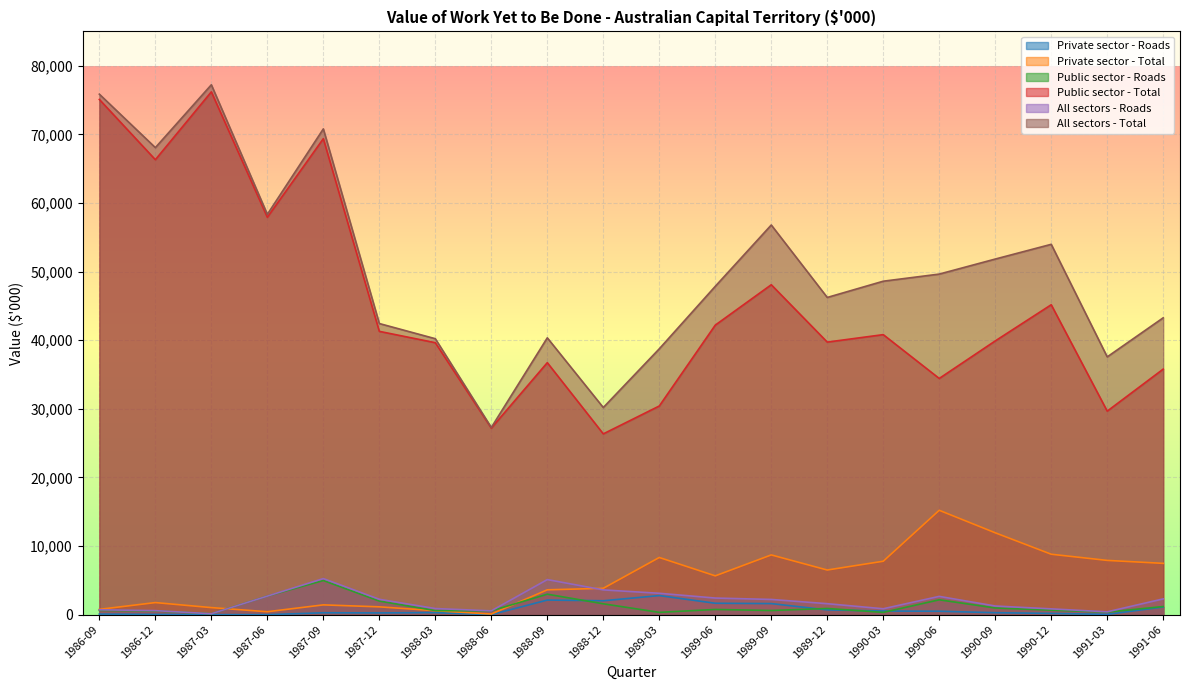

What is the value of the All sectors - Total point at the 14th from the left?

46227